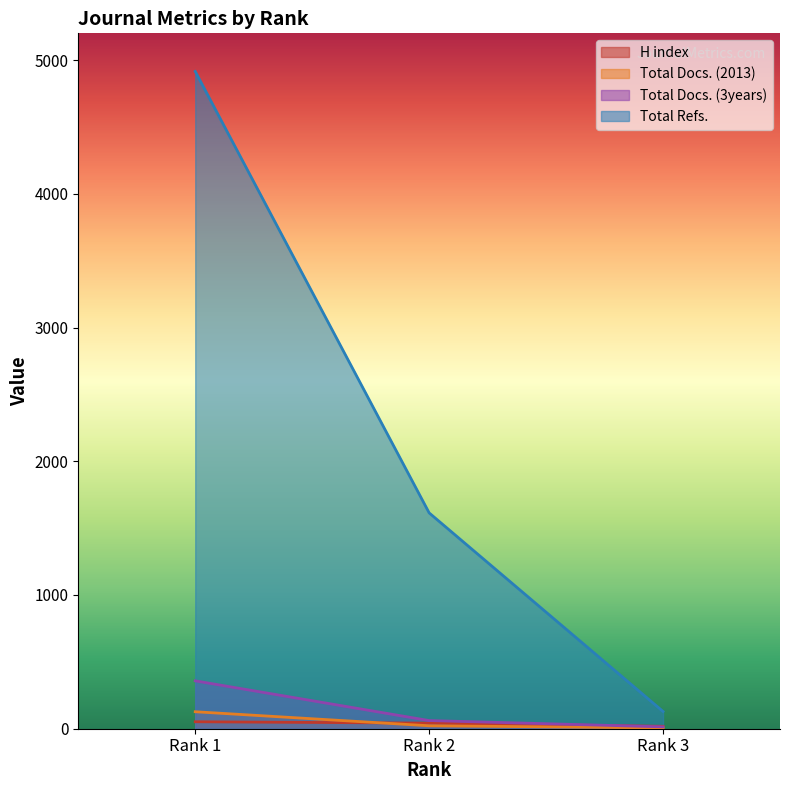

At which label does Total Docs. (3years) reach its peak?

Rank 1